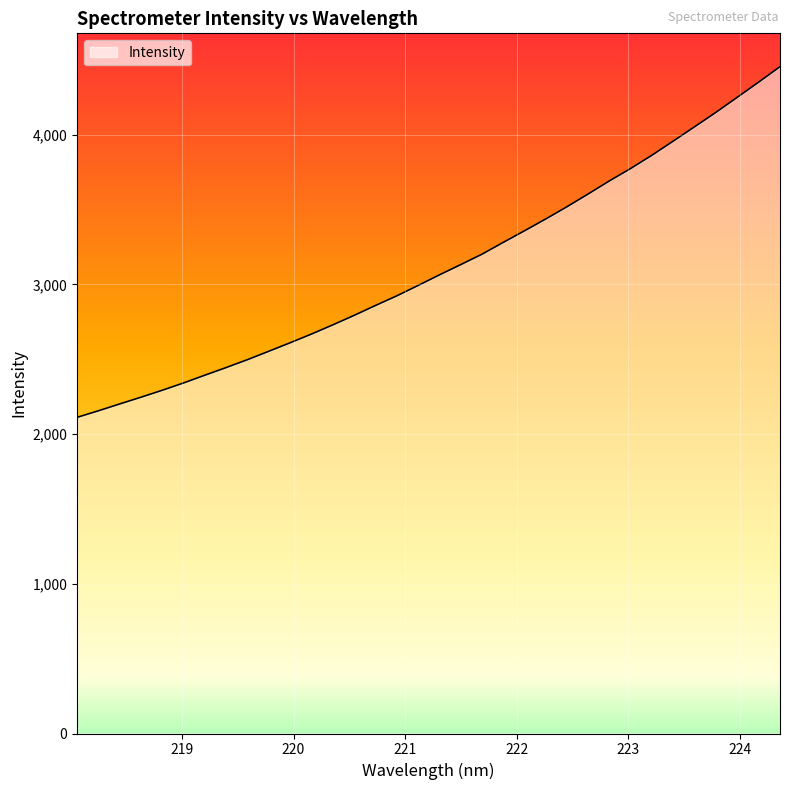

What is the maximum value shown in the chart?

4455.0